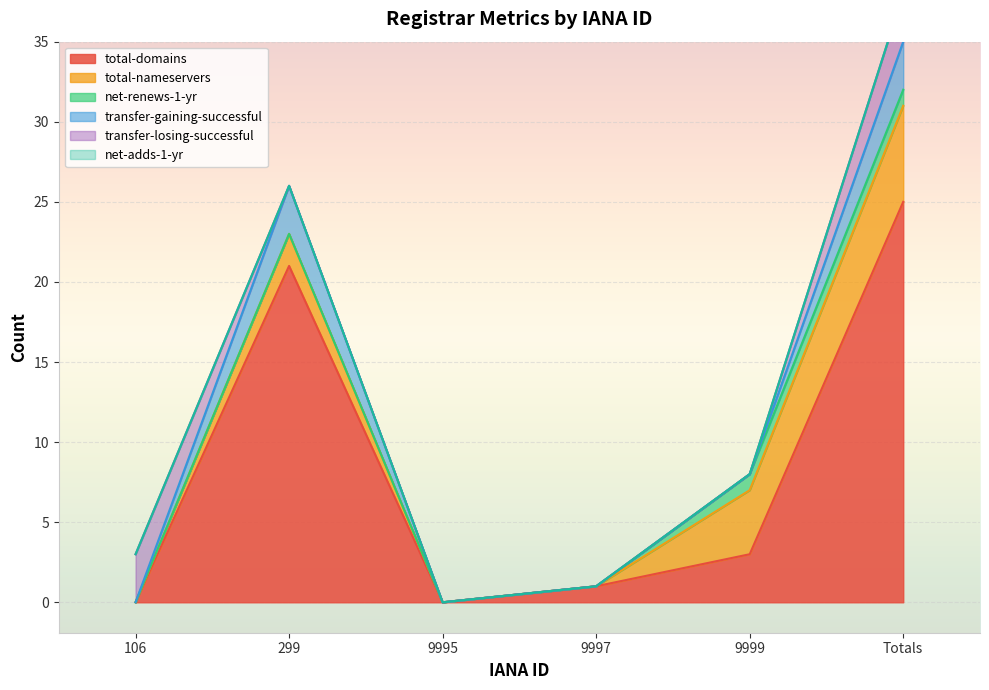

How many lines are shown in the chart?

6